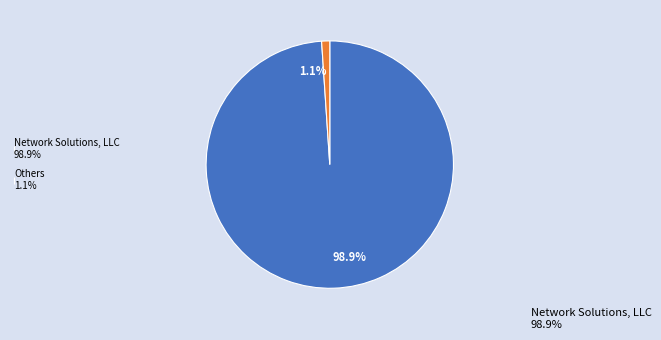

Does 1.1% account for over 50% of the chart?

No